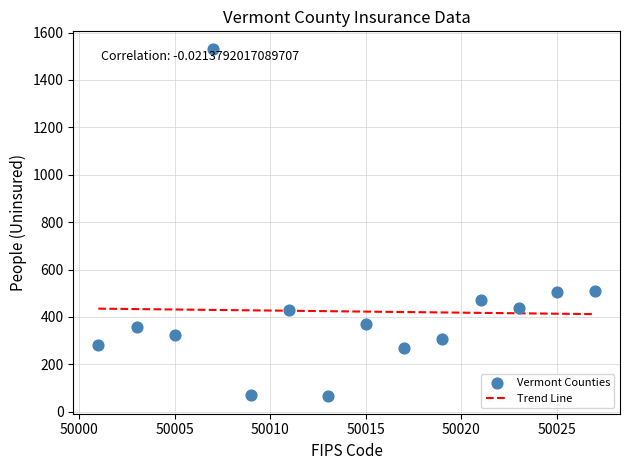

What is the range of X values (max minus min)?

26